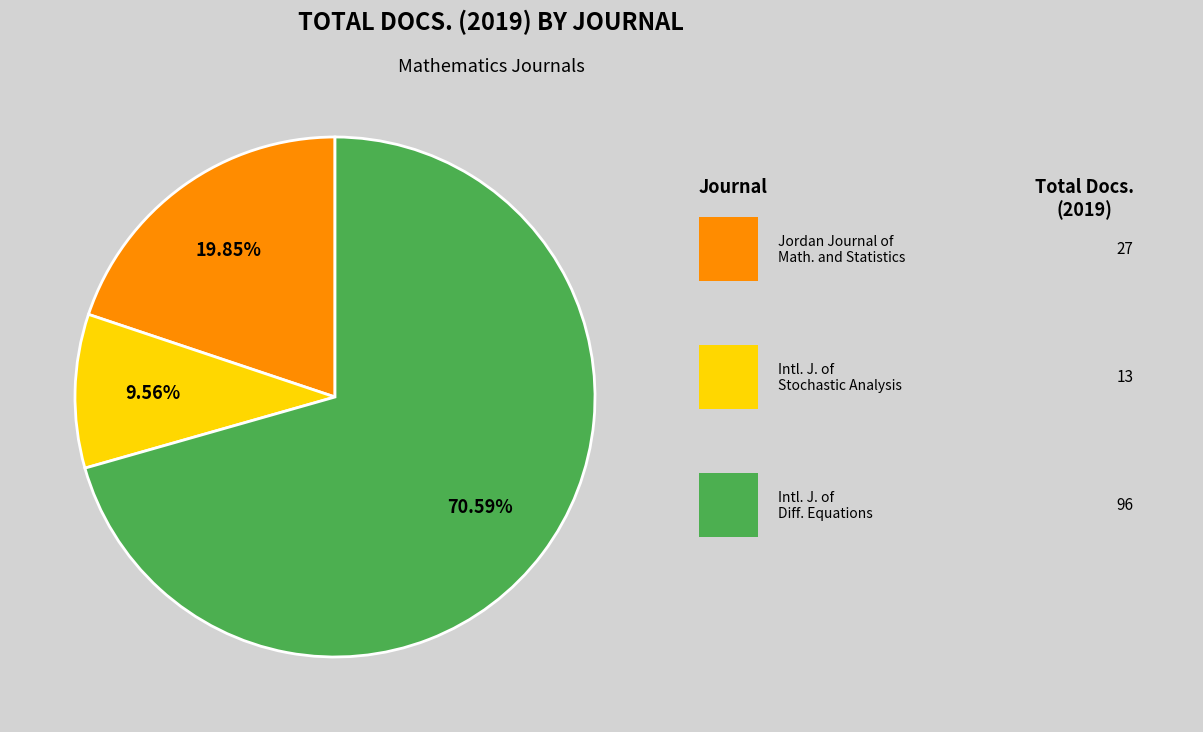

How many slices are in this pie chart?

3